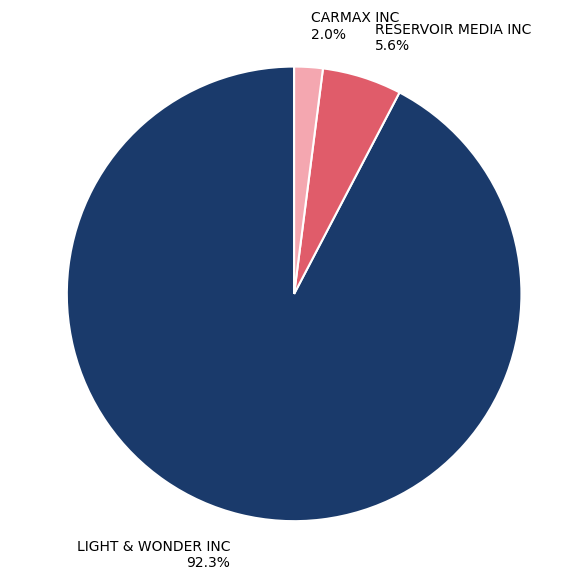

Does any single category account for the majority?

Yes